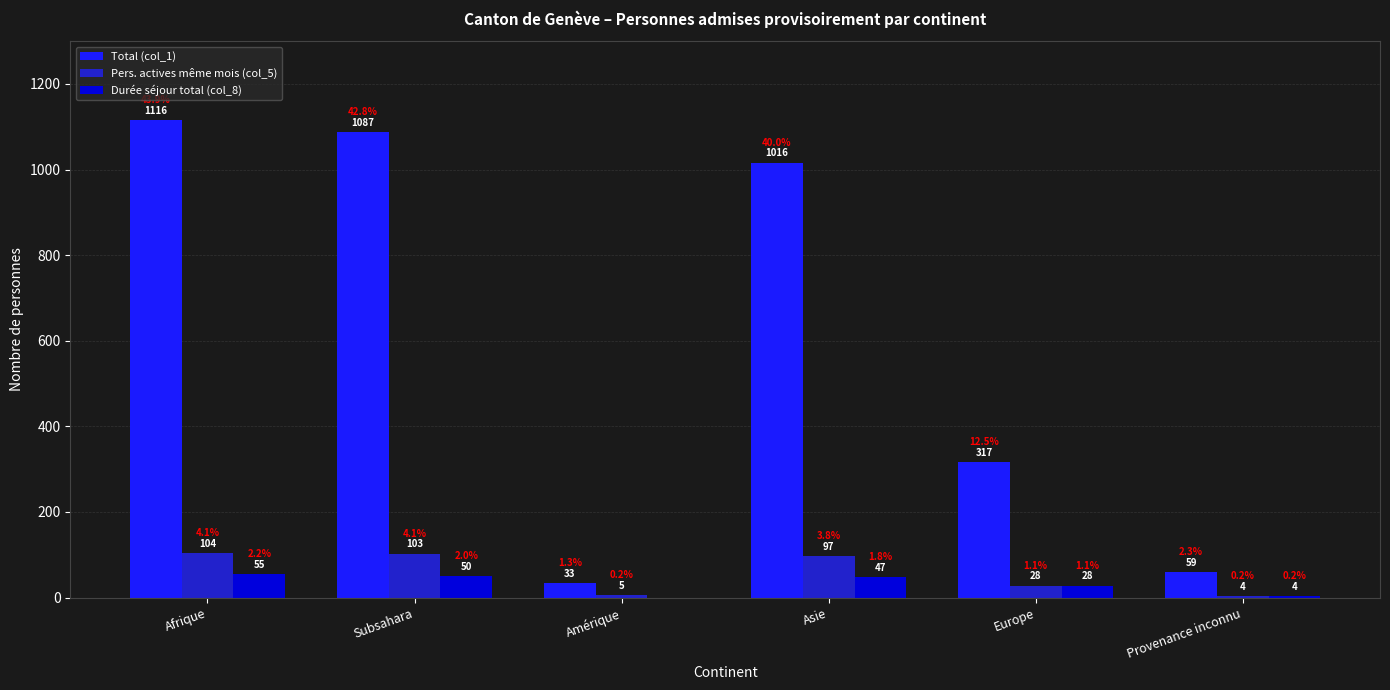

What is the sum of the Durée séjour total (col_8) values at Provenance inconnu and Asie?

51